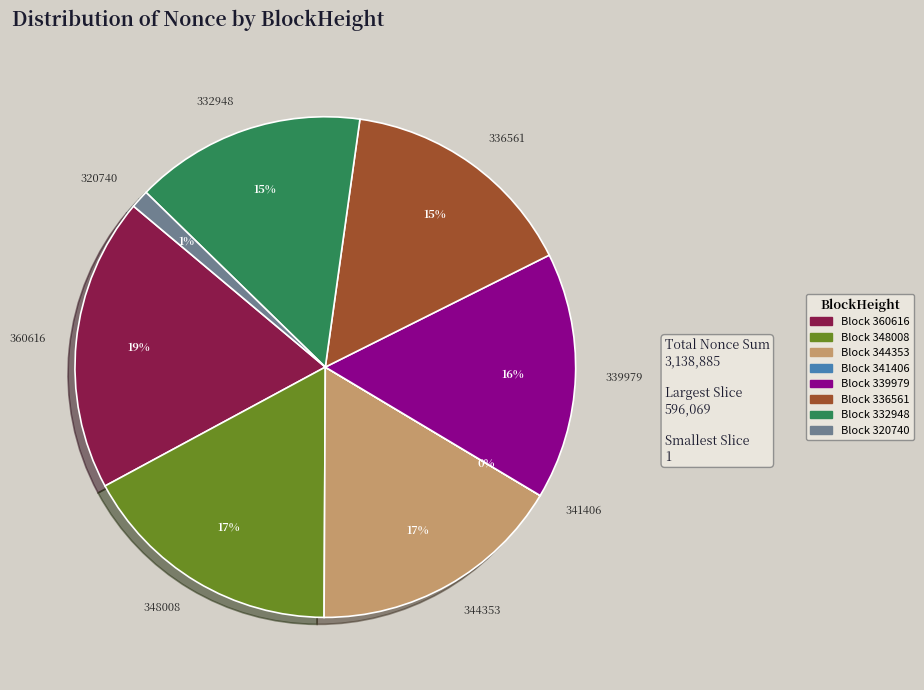

True or false: 332948 accounts for 15% of the total.

True